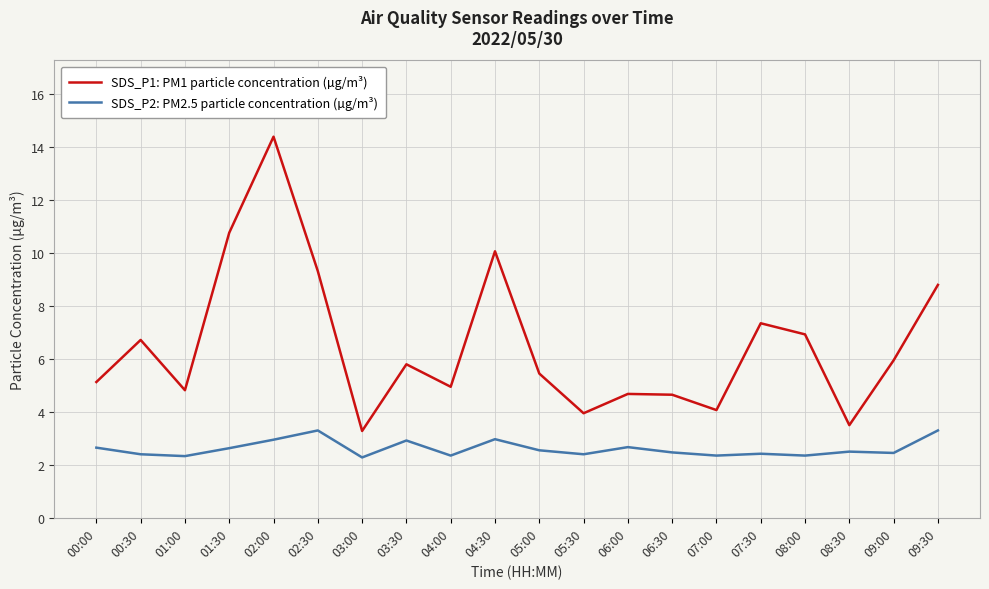

What is the difference between the maximum and minimum values in the SDS_P2: PM2.5 particle concentration (µg/m³) series?

1.0